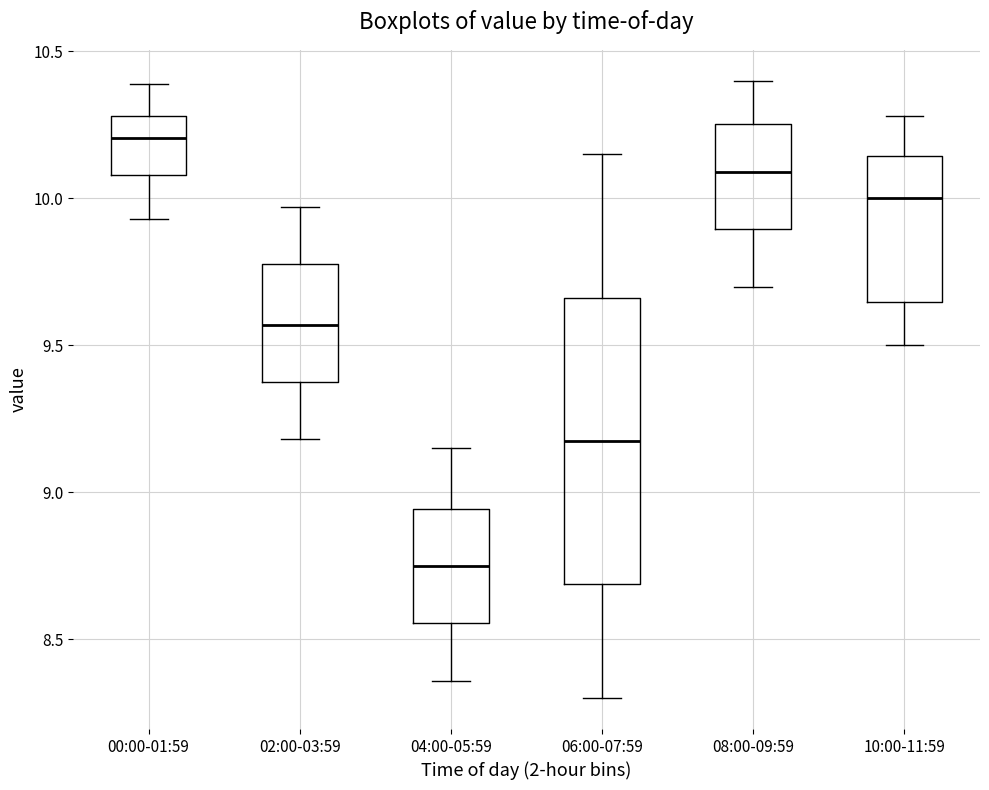

Comparing the boxes themselves (not the whiskers), which one is the tallest?

06:00-07:59